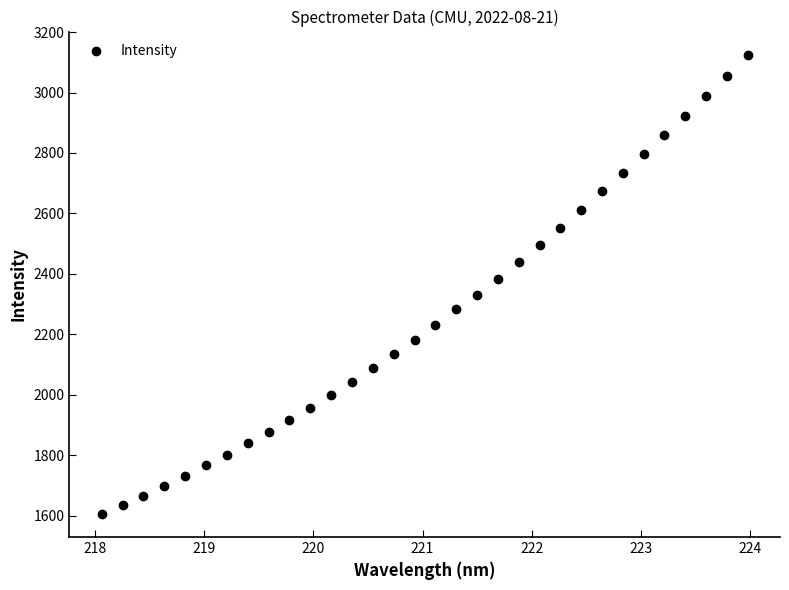

What is the range of X values (max minus min)?

5.9